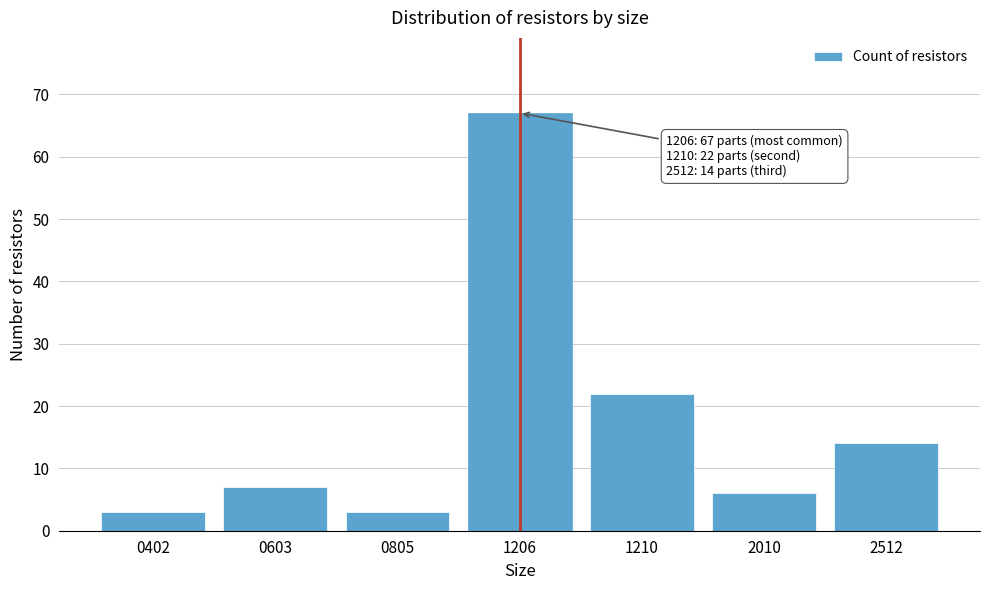

Reading right to left, extract all data points from this chart.

2512=14	2010=6	1210=22	1206=67	0805=3	0603=7	0402=3